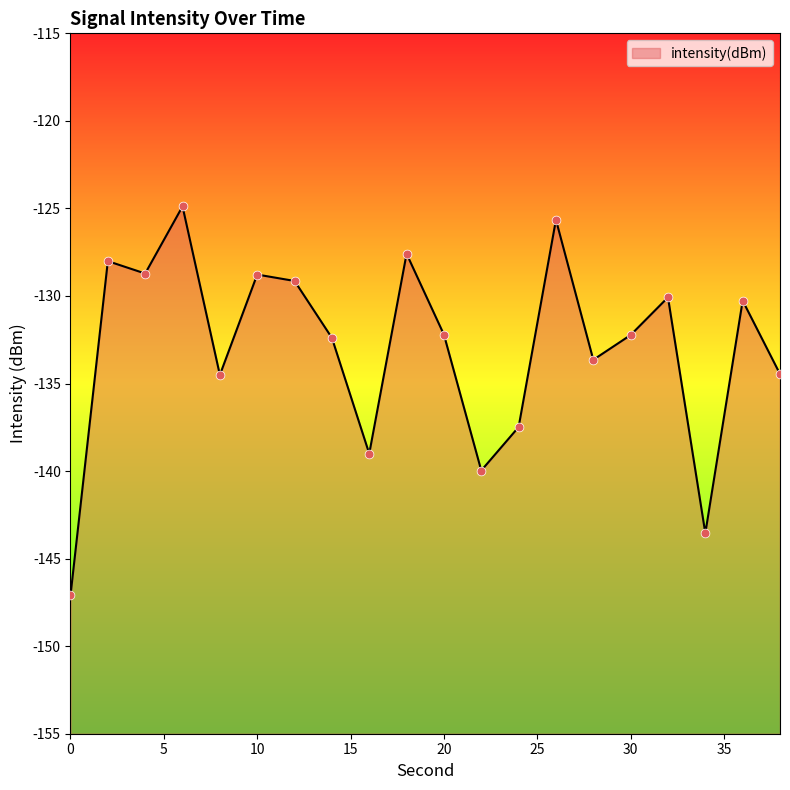

What is the change in value from 14 to 36?

+2.1